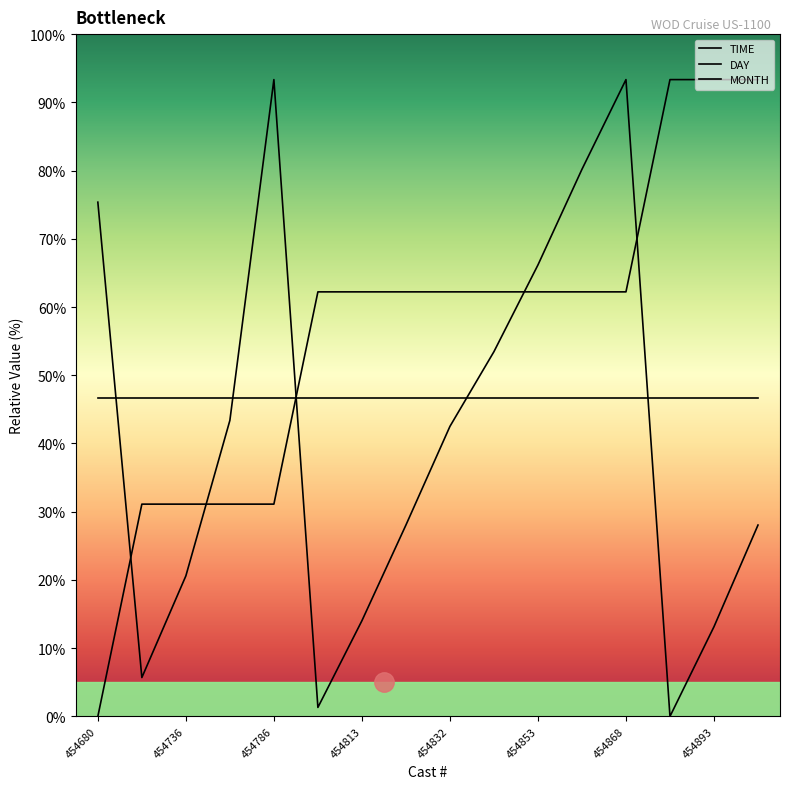

Between 454786 and 454832, which series saw the biggest shift?

TIME